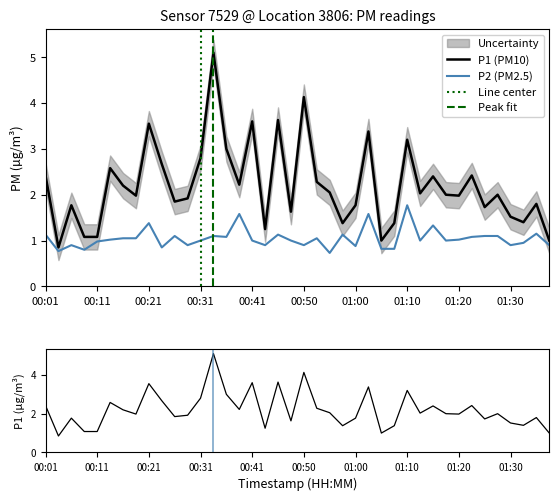

What is the average value of the P2 series?

1.0